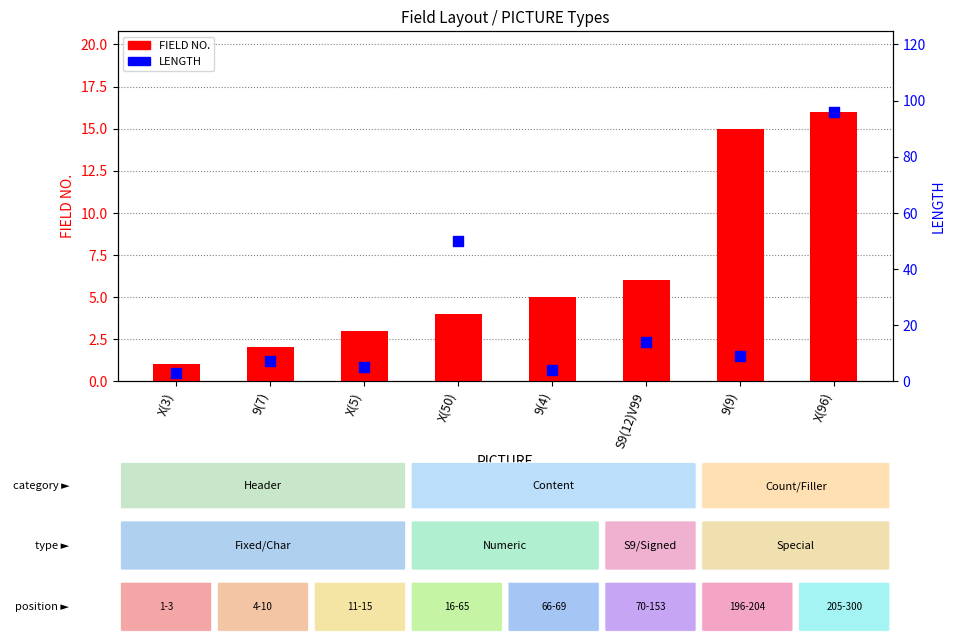

Which series has the largest Y range (max minus min)?

LENGTH